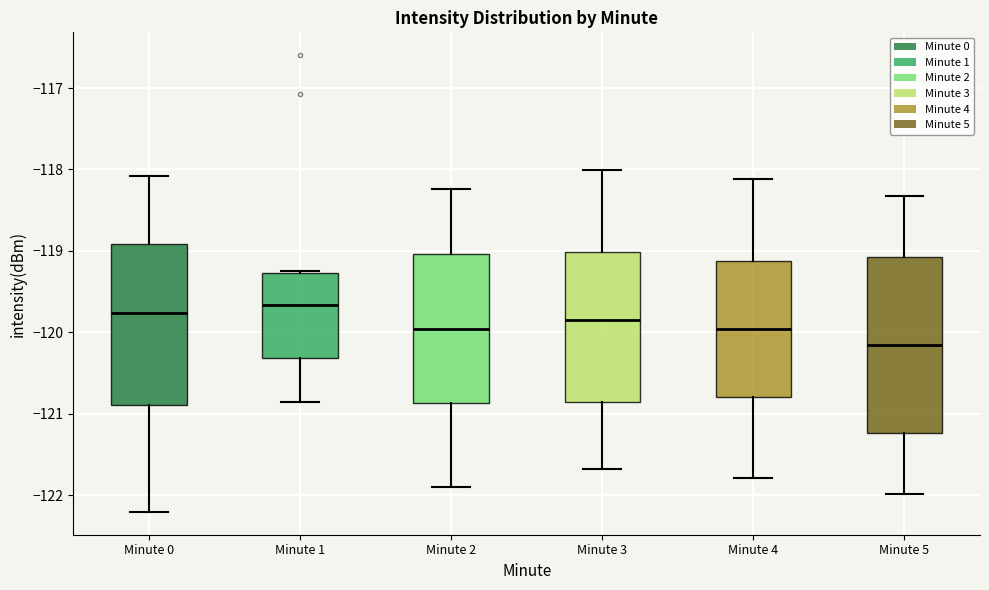

Reading left to right, transcribe this box plot: for each box, give where its median line is, the range the box spans, and where its two whiskers end, as read against the y-axis. The values are not printed on the chart, so give them approximately, as read against the axis.

Minute 0: median -119.8, box -120.9 to -118.9, whiskers -122.2 to -118.1
Minute 1: median -119.7, box -120.3 to -119.3, whiskers -120.9 to -119.2
Minute 2: median -120.0, box -120.9 to -119.0, whiskers -121.9 to -118.2
Minute 3: median -119.8, box -120.9 to -119.0, whiskers -121.7 to -118.0
Minute 4: median -120.0, box -120.8 to -119.1, whiskers -121.8 to -118.1
Minute 5: median -120.2, box -121.2 to -119.1, whiskers -122.0 to -118.3